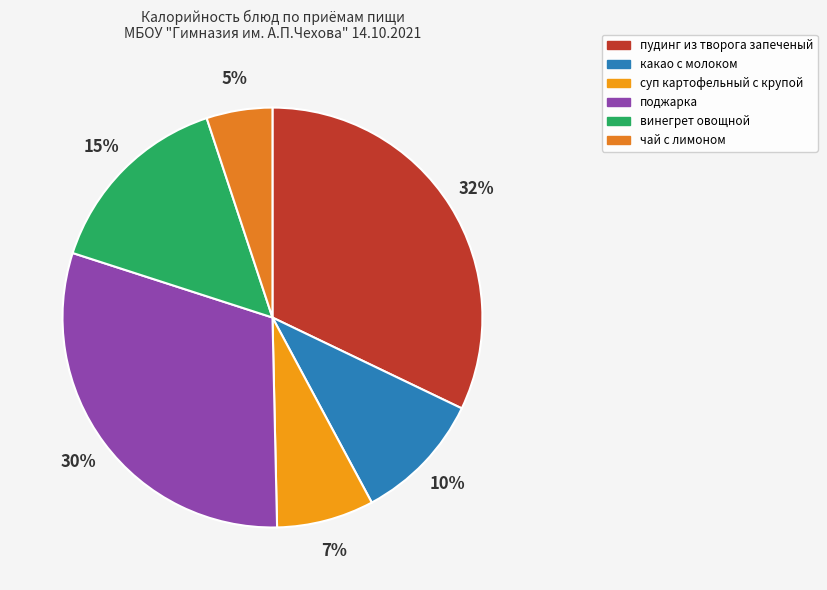

Which category has the biggest portion of the pie?

пудинг из творога запеченый